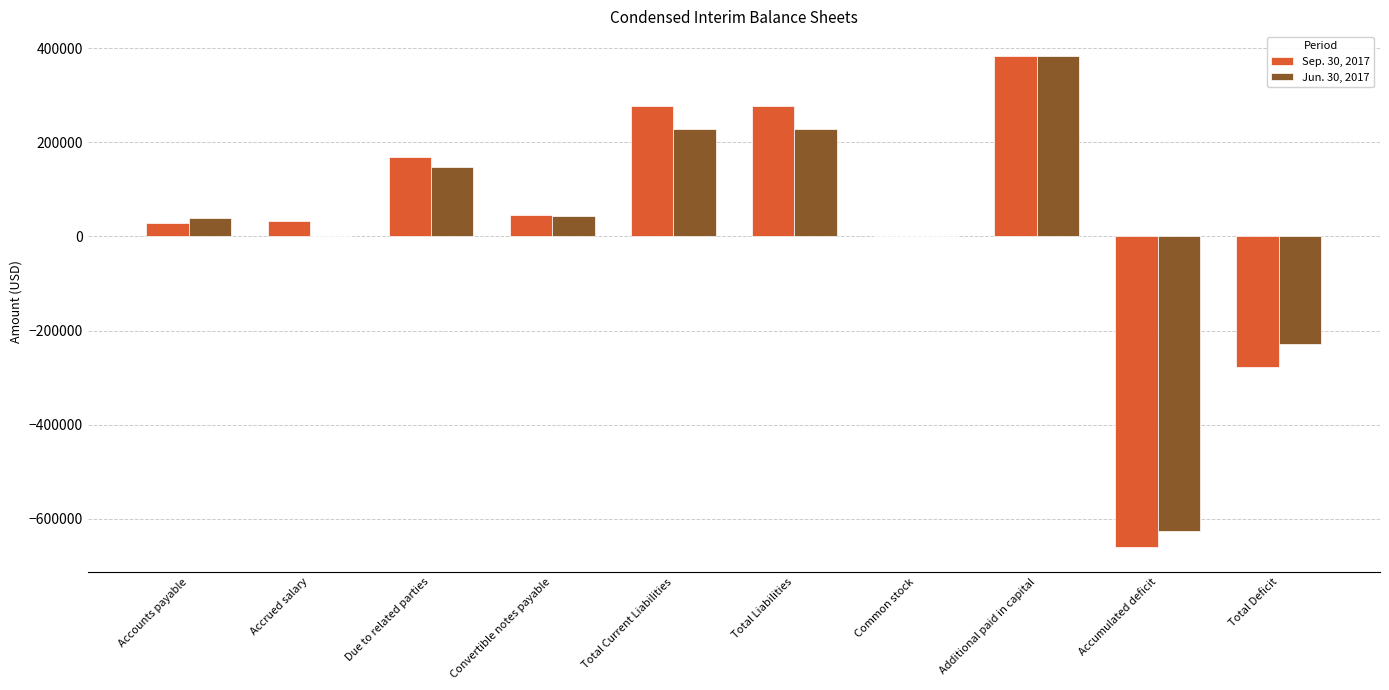

True or false: Jun. 30, 2017 has a value of 229148 at Total Current Liabilities.

True